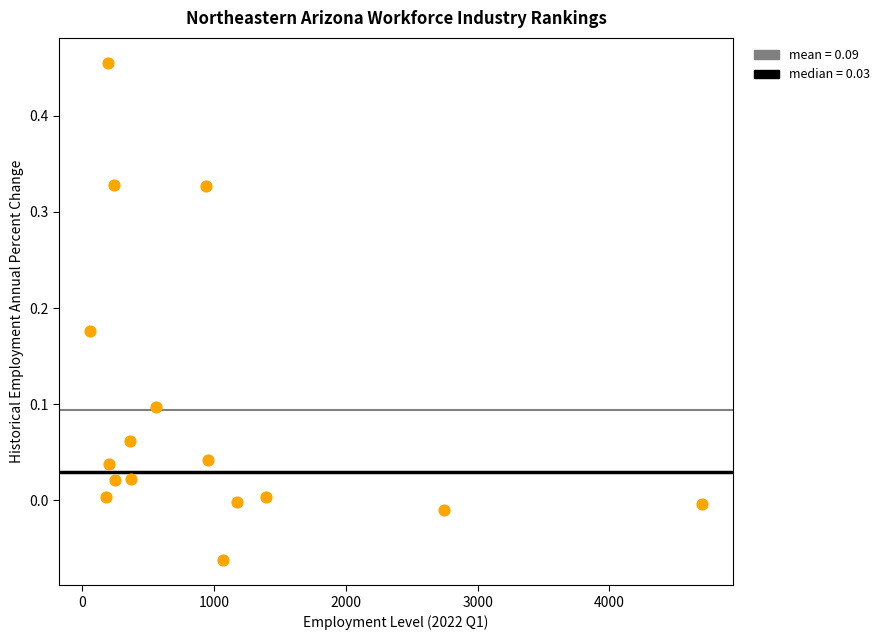

What is the range of X values (max minus min)?

4648.0